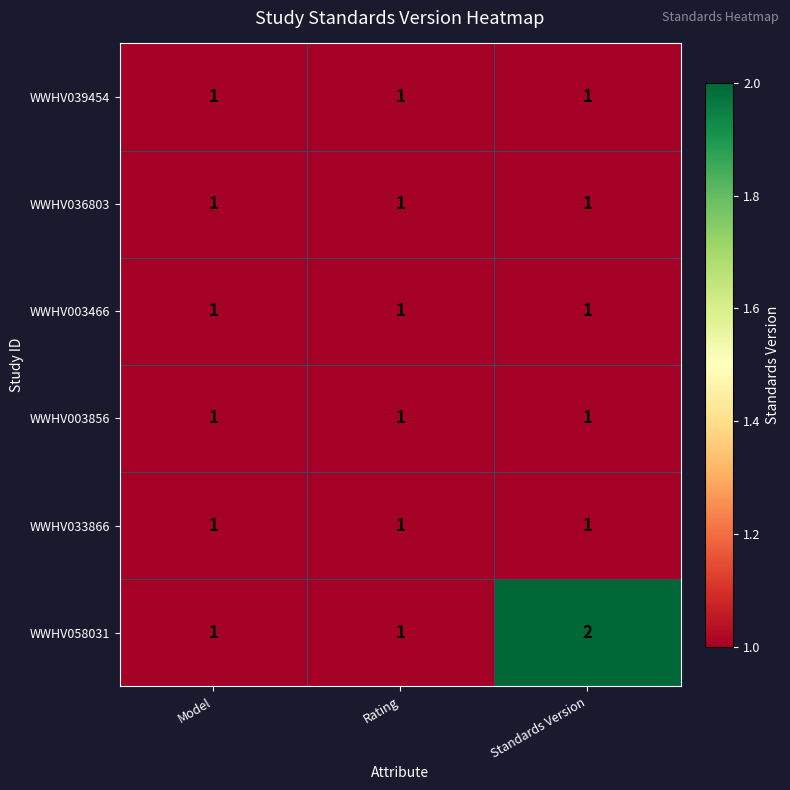

The WWHV003466 series shows 1 at Standards Version. True or false?

True